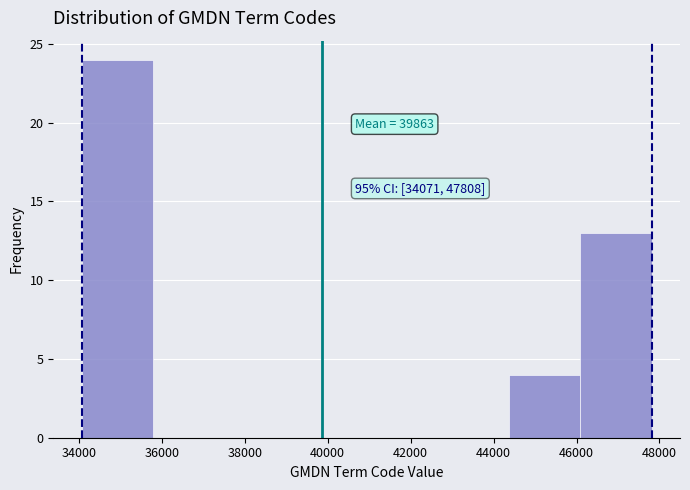

Which range on the x-axis has the tallest bar?

34000 to 35800